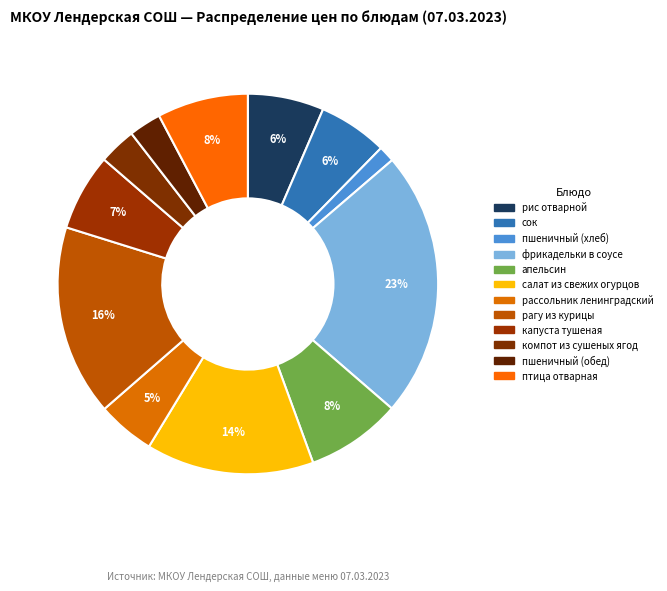

What is the ratio of the value at фрикадельки в соусе to the value at пшеничный (хлеб)?

16.5